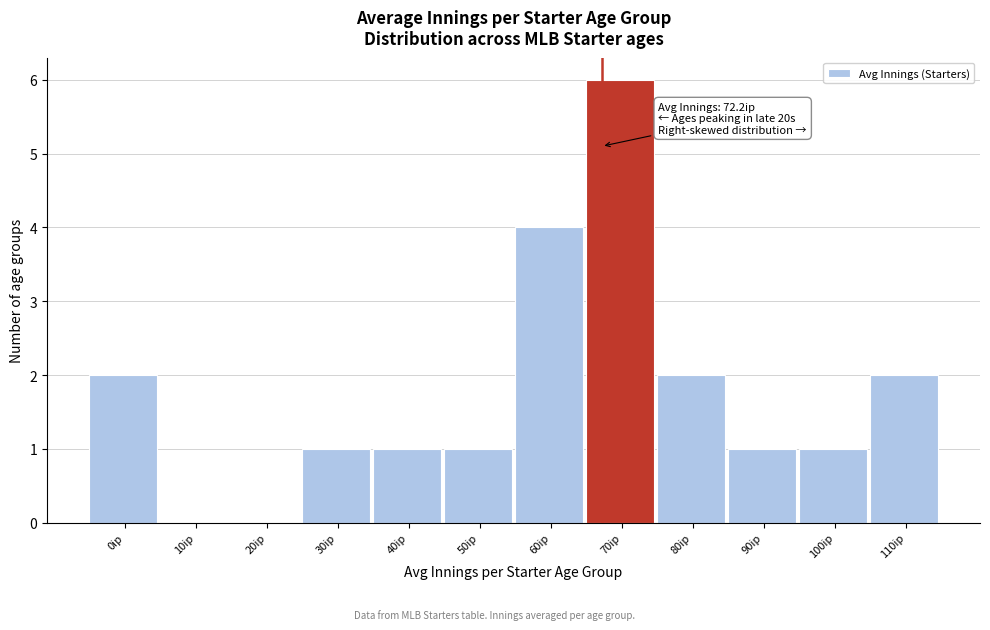

Reading right to left, list all the values displayed in this chart.

110ip=2	100ip=1	90ip=1	80ip=2	70ip=6	60ip=4	50ip=1	40ip=1	30ip=1	20ip=0	10ip=0	0ip=2